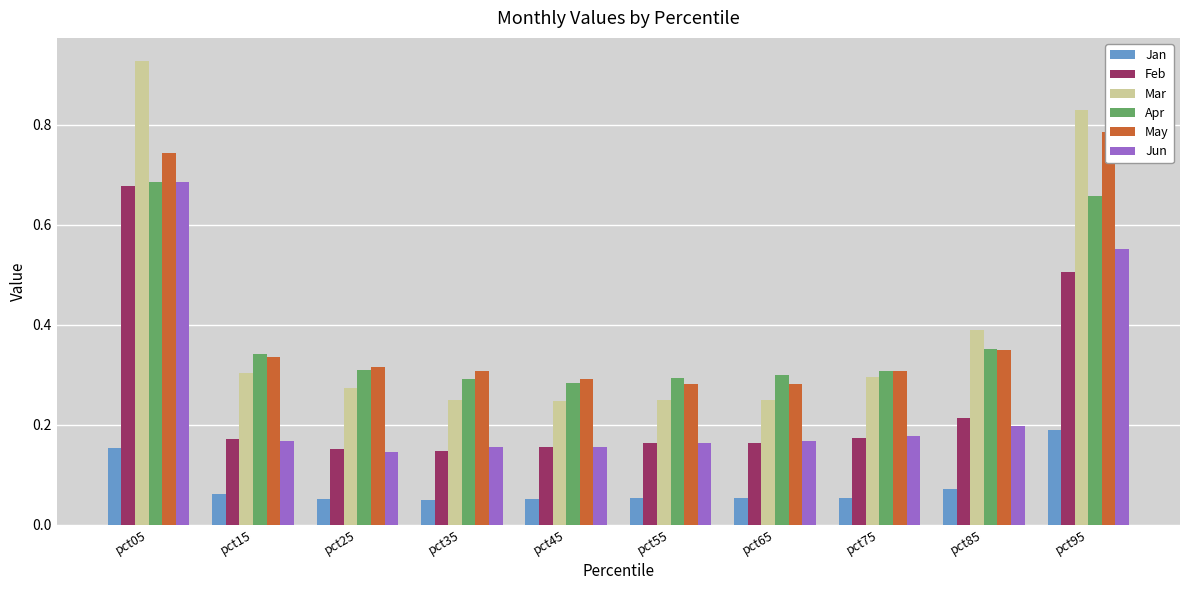

Rank the series at pct95 from lowest to highest value.

Jan, Feb, Jun, Apr, May, Mar